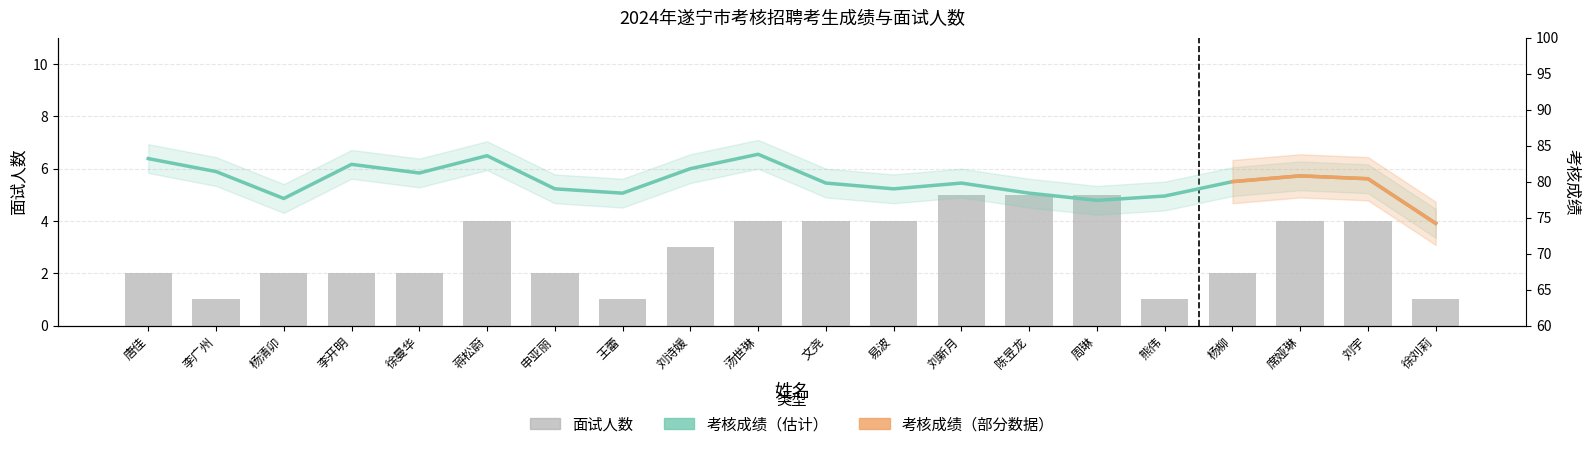

Reading left to right, extract all data points from this chart.

考核成绩: 唐佳=83.2	李广州=81.4	杨清卯=77.7	李开明=82.4	徐曼华=81.2	蒋松蔚=83.6	申亚丽=79.0	王蕾=78.4	刘诗媛=81.8	汤世琳=83.8	文尧=79.8	易波=79.0	刘新月=79.8	陈昱龙=78.4	周琳=77.4	熊伟=78.0	杨柳=80.0	席娅琳=80.8	刘宇=80.4	徐刘莉=74.2
面试人数: 唐佳=2.0	李广州=1.0	杨清卯=2.0	李开明=2.0	徐曼华=2.0	蒋松蔚=4.0	申亚丽=2.0	王蕾=1.0	刘诗媛=3.0	汤世琳=4.0	文尧=4.0	易波=4.0	刘新月=5.0	陈昱龙=5.0	周琳=5.0	熊伟=1.0	杨柳=2.0	席娅琳=4.0	刘宇=4.0	徐刘莉=1.0